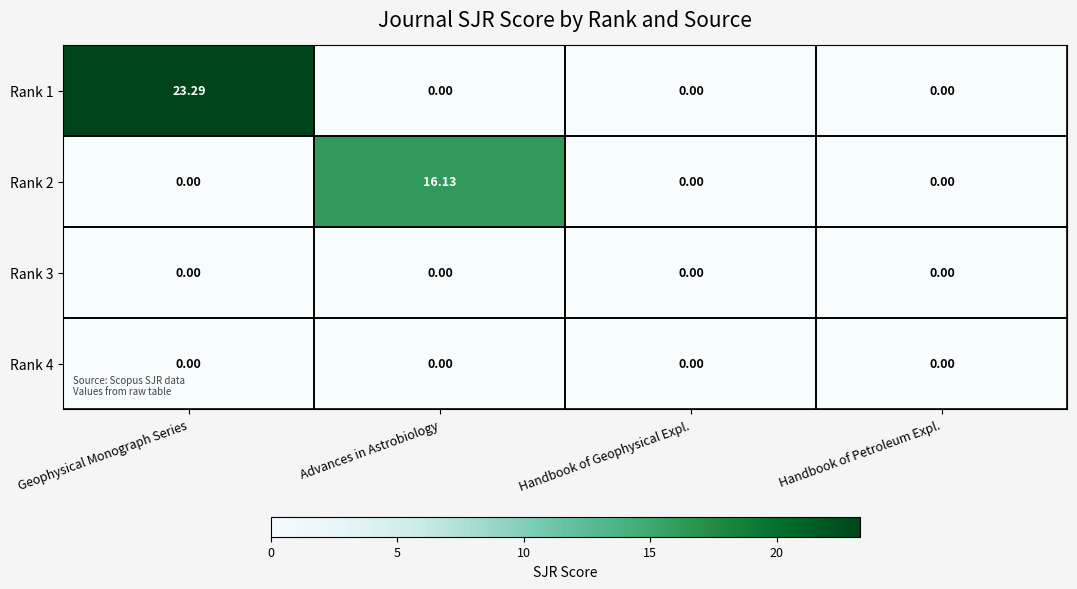

Which category has the highest value across all series?

Geophysical Monograph Series